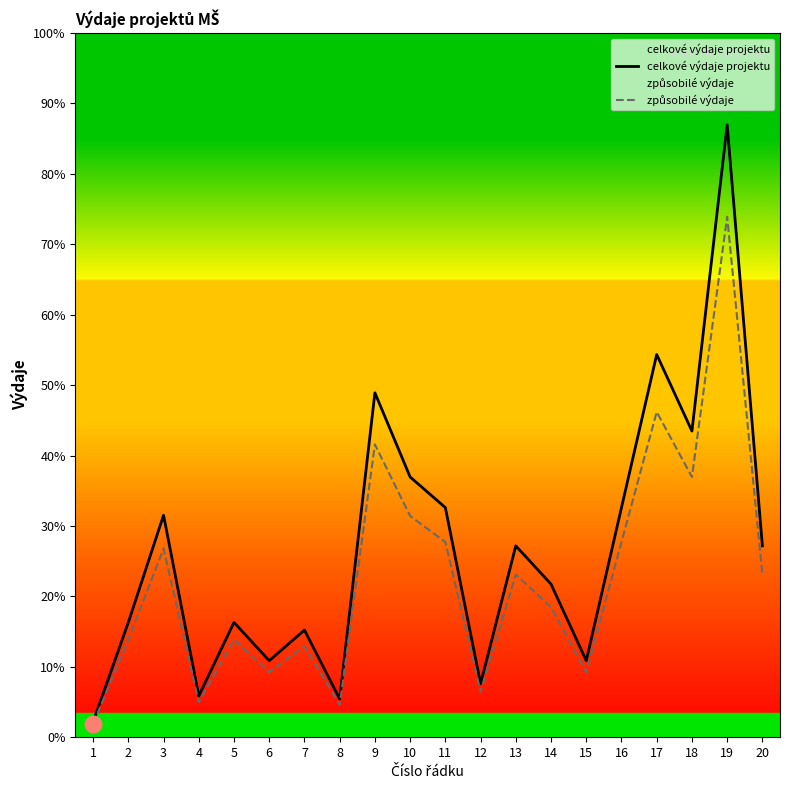

Does the chart have visible grid lines?

No